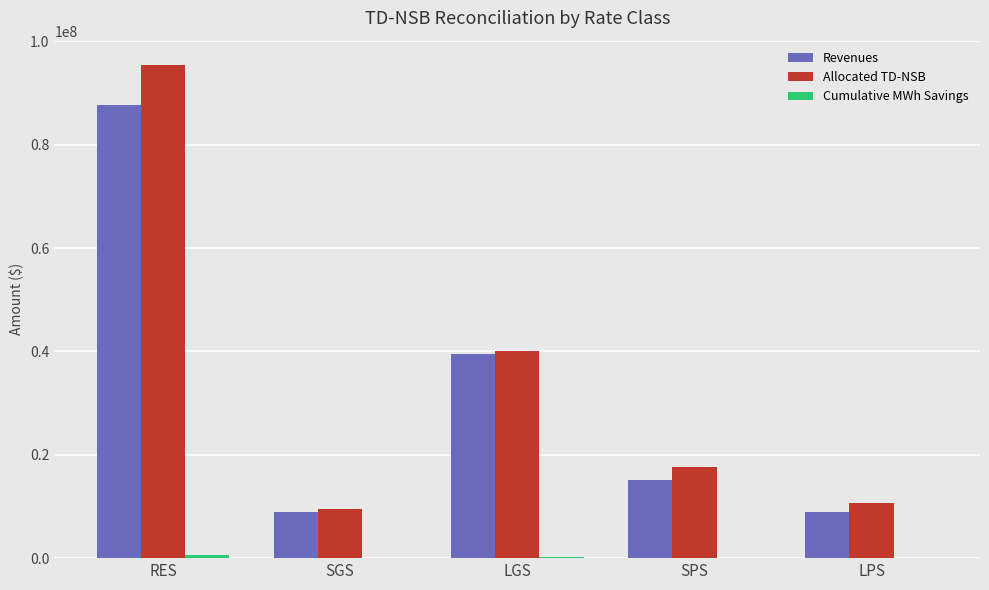

Which series has the largest total across all categories?

Allocated TD-NSB